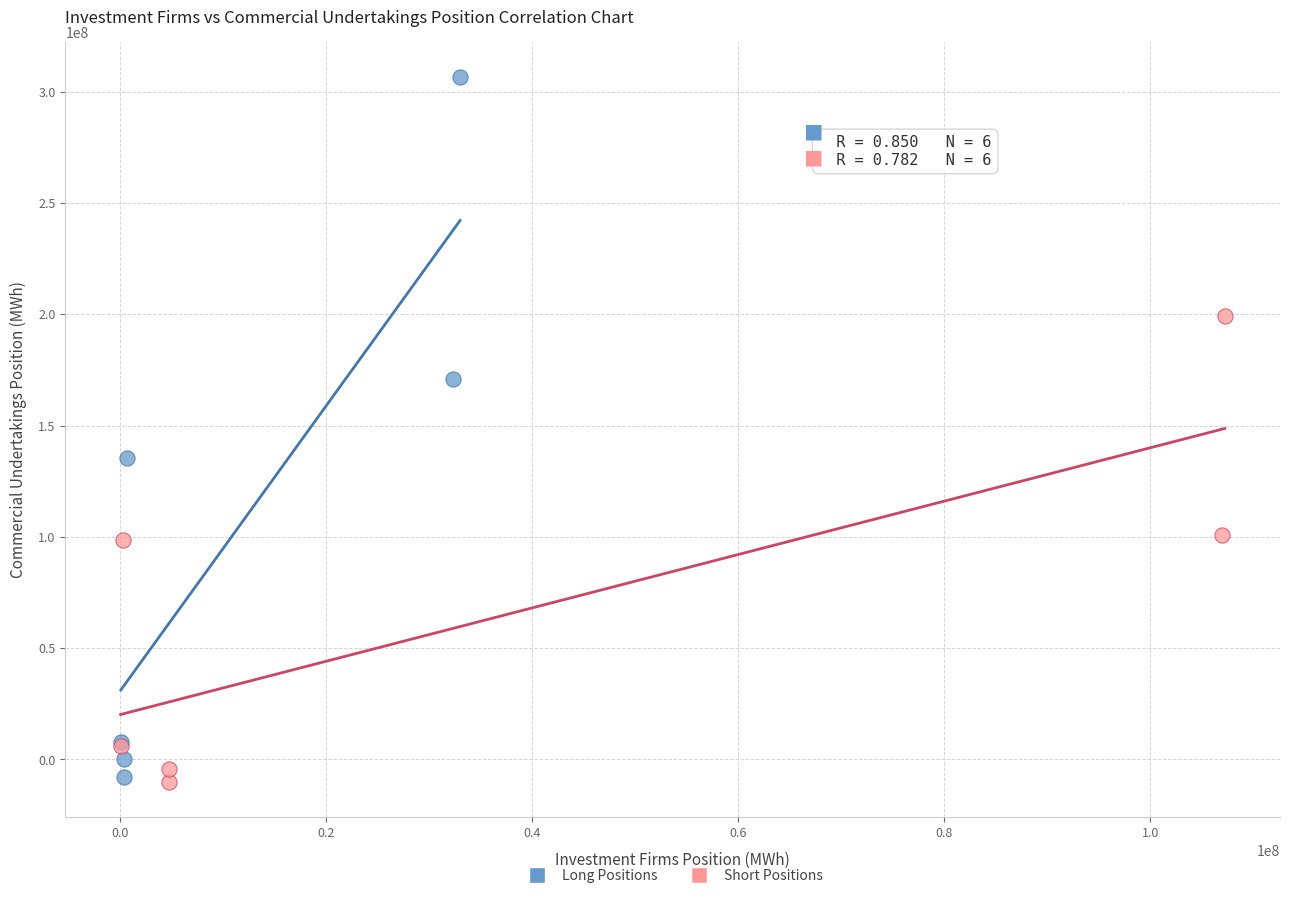

Which series reaches the maximum Y coordinate?

Long Positions